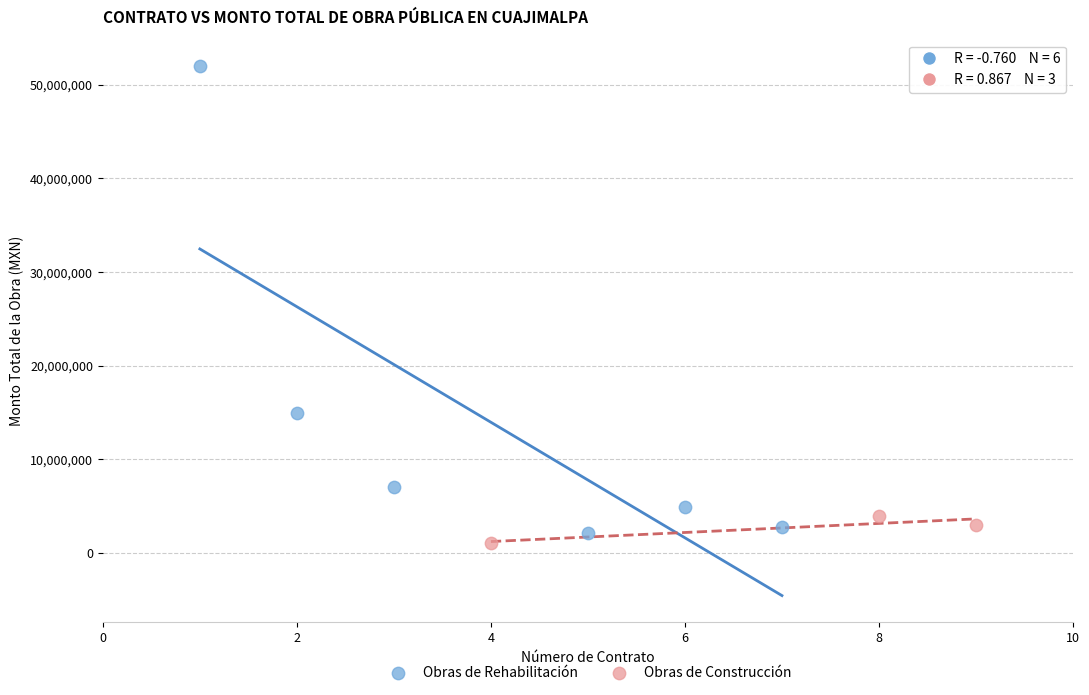

Which series contains the highest Y value?

Obras de Rehabilitación